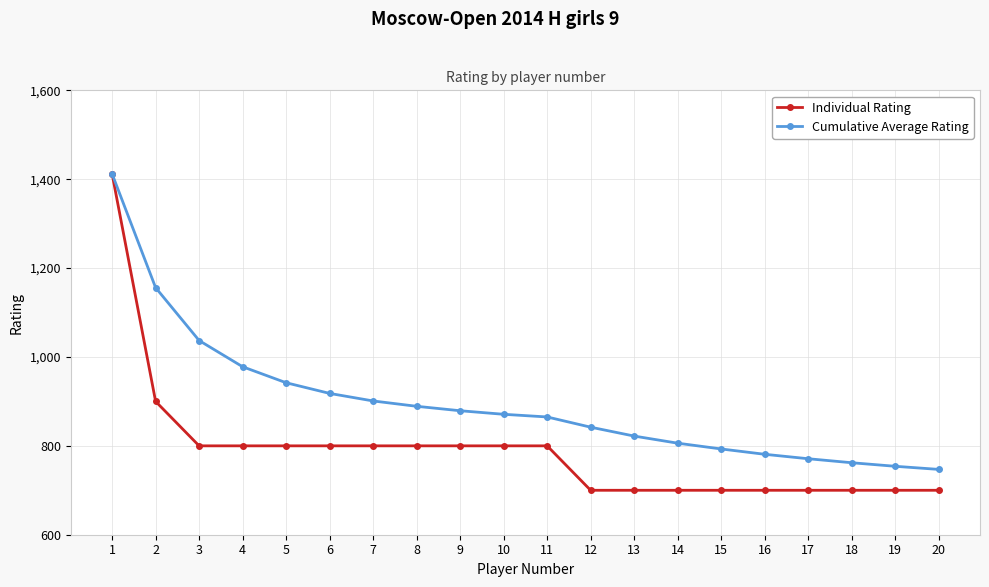

What is the value of the Cumulative Average Rating point at the 17th from the left?

771